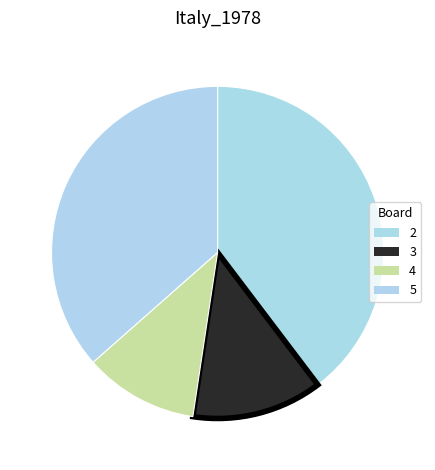

What is the largest slice in the pie chart?

2